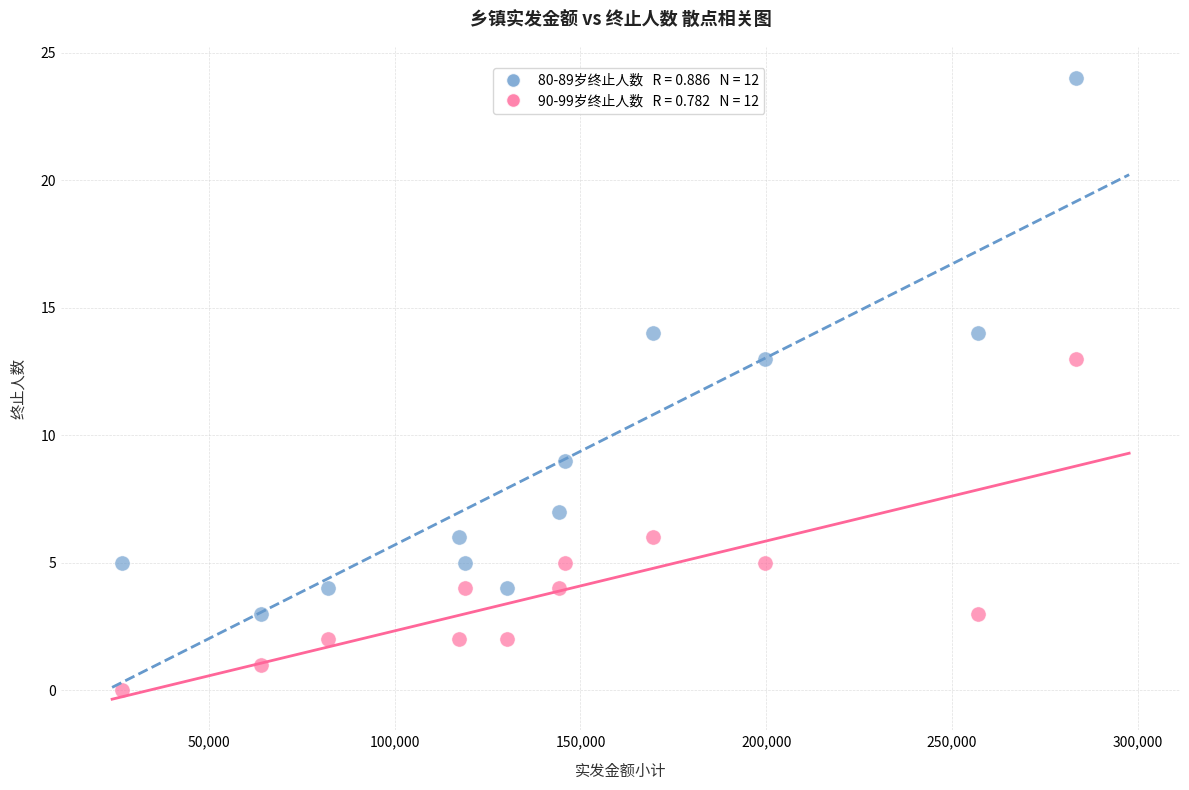

Across all data points, what is the range of Y values (max minus min)?

24